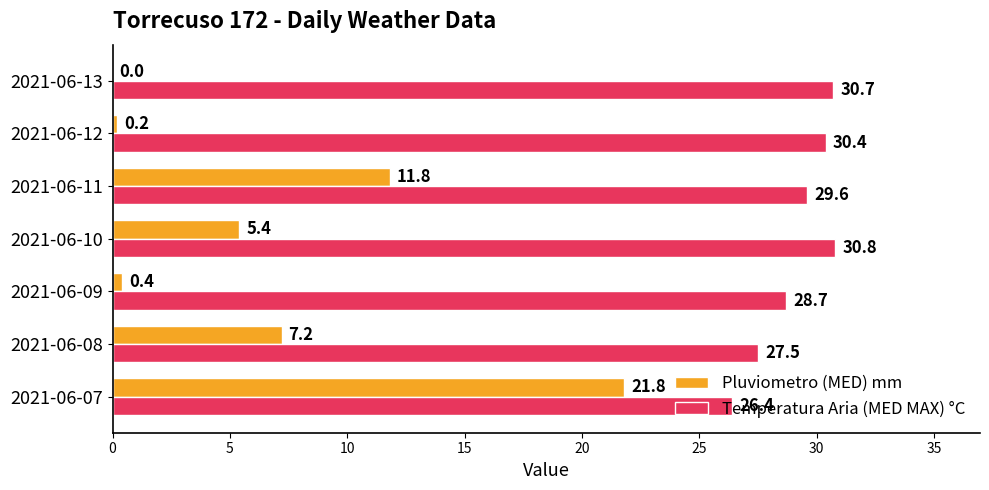

Which series has the largest total across all categories?

Temperatura Aria (MED MAX) °C